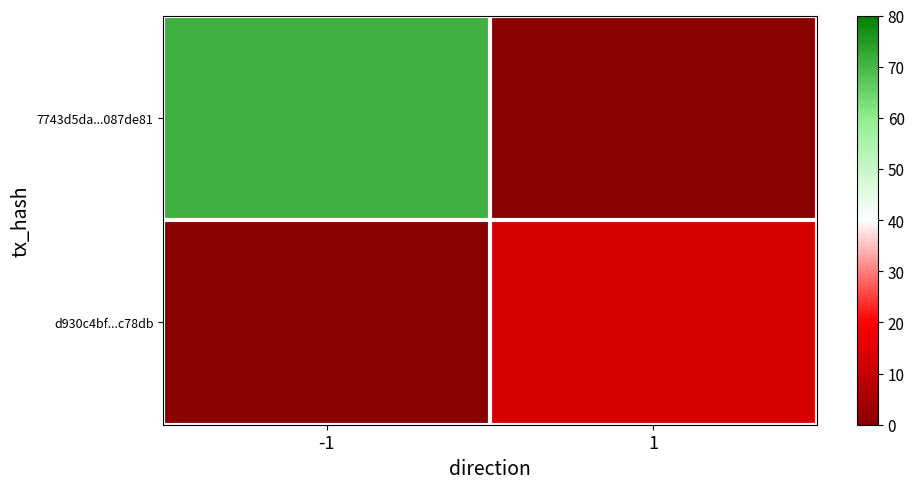

Which series has the largest total across all categories?

7743d5da...087de81